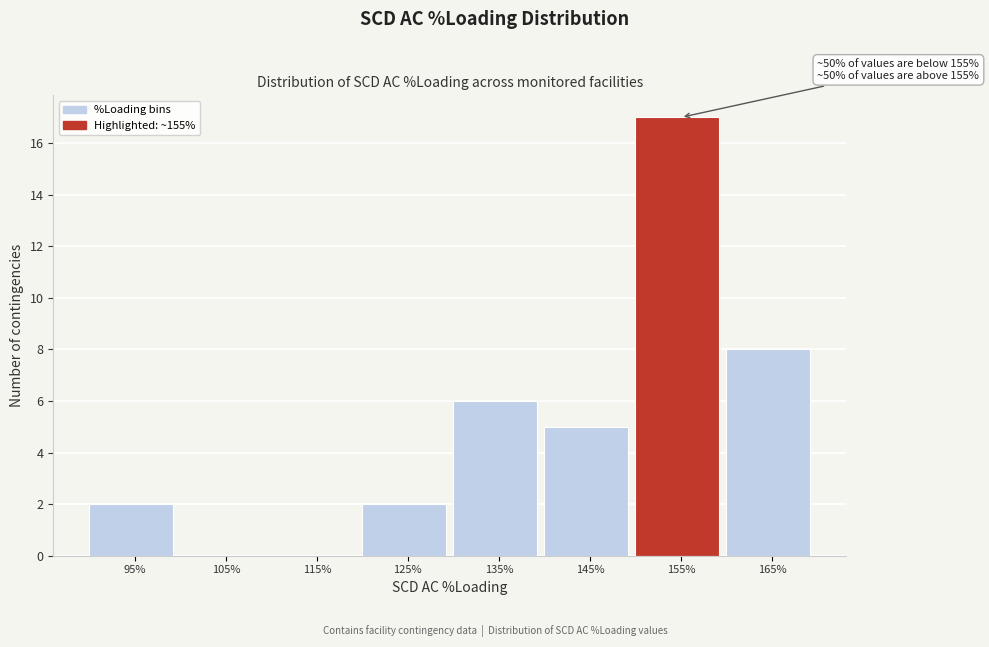

Read the value at 135%, to the nearest 10.

10